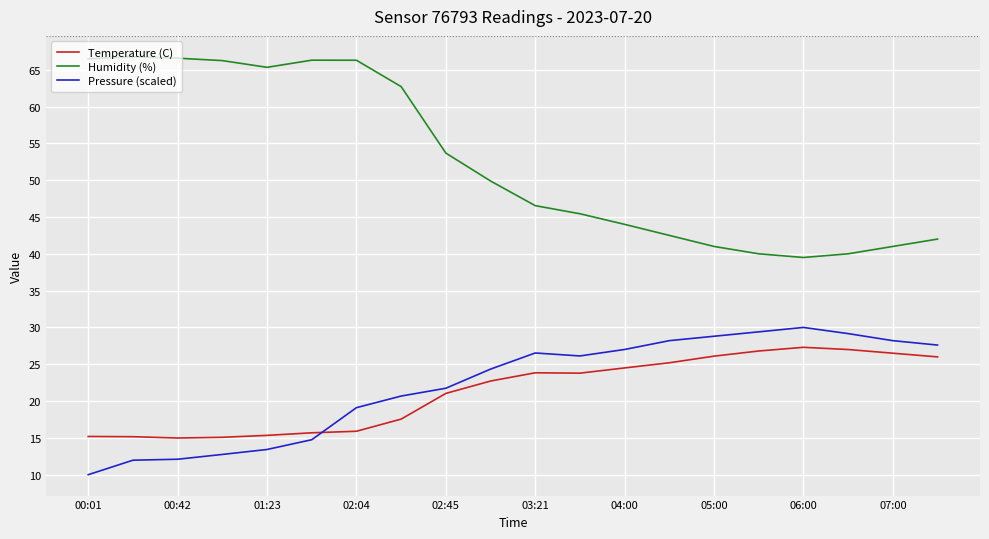

What is the minimum value shown in the chart?

10.0